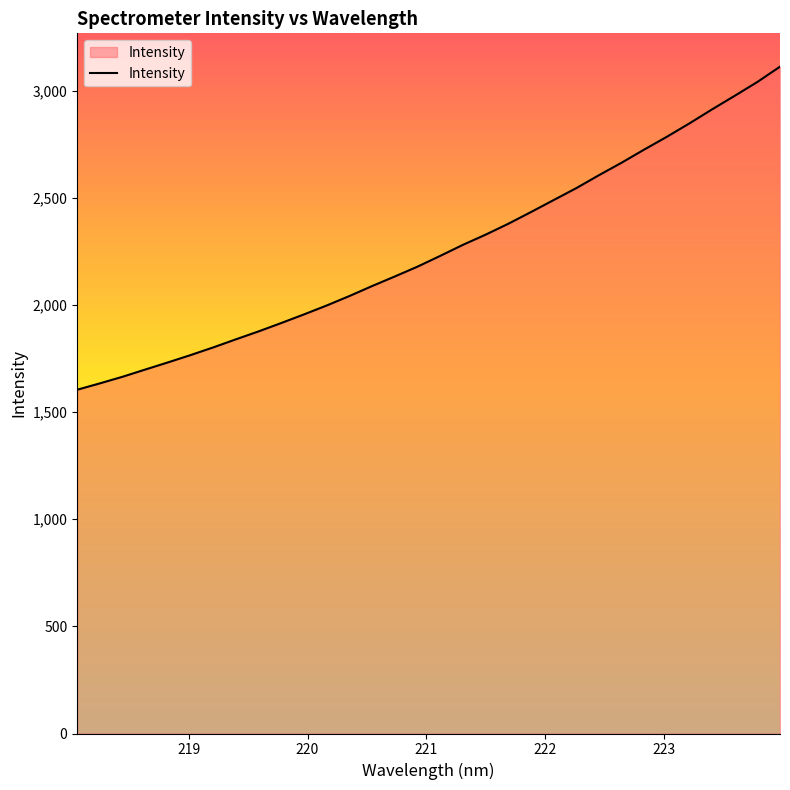

What is the maximum value shown in the chart?

3112.5